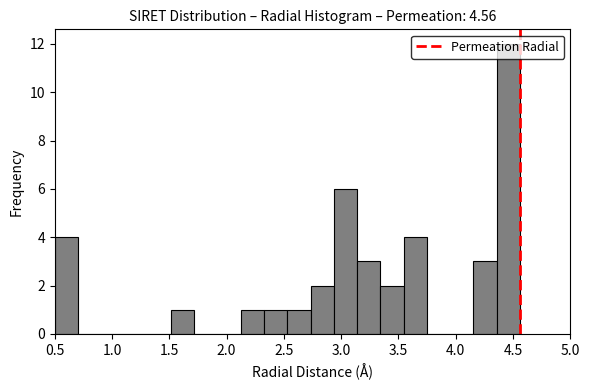

Reading left to right, list every bar in this chart as the range it spans on the x-axis followed by its height. Neither the bar edges nor the heights are printed on the chart, so give them approximately, as read against the axes.

0.50 to 0.70: 4
0.70 to 0.90: 0
0.90 to 1.10: 0
1.10 to 1.30: 0
1.30 to 1.50: 0
1.50 to 1.70: 1
1.70 to 1.90: 0
1.90 to 2.10: 0
2.10 to 2.35: 1
2.35 to 2.55: 1
2.55 to 2.75: 1
2.75 to 2.95: 2
2.95 to 3.15: 6
3.15 to 3.35: 3
3.35 to 3.55: 2
3.55 to 3.75: 4
3.75 to 3.95: 0
3.95 to 4.15: 0
4.15 to 4.35: 3
4.35 to 4.55: 12